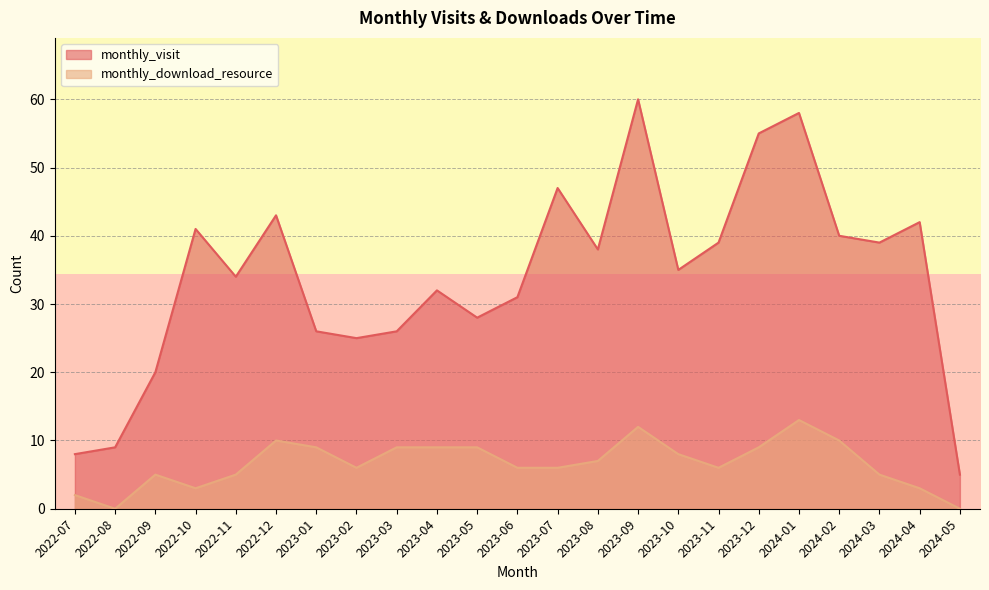

At which category is the sum across all series the highest?

2023-09